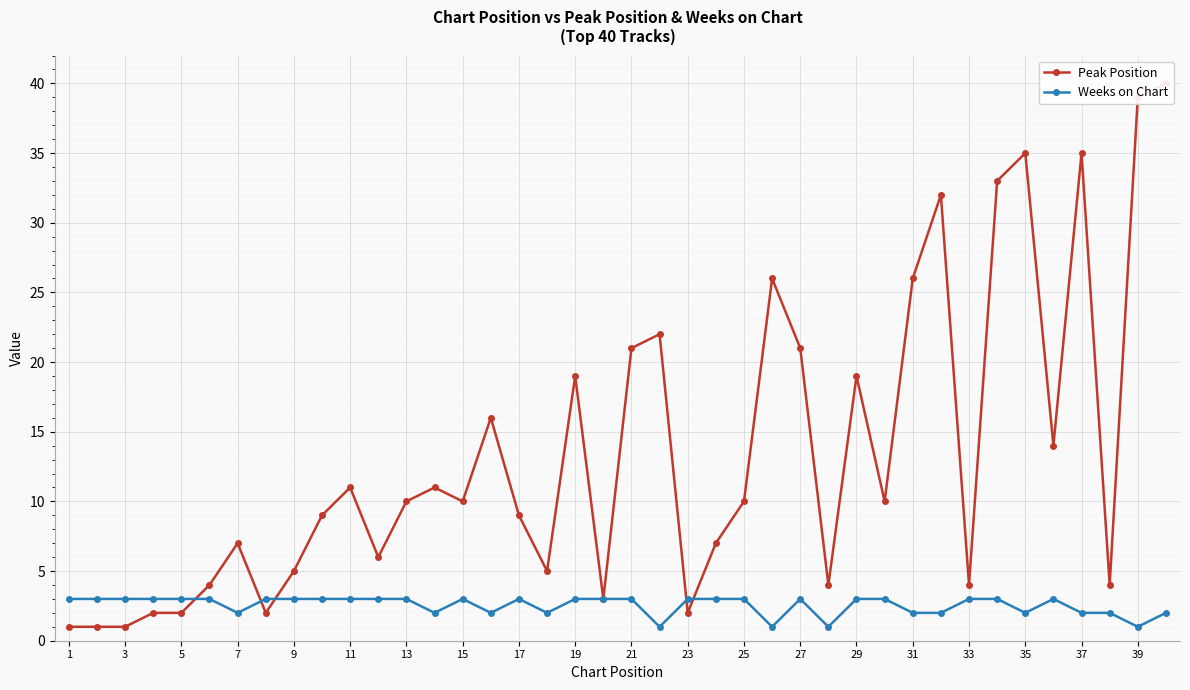

Reading left to right, list all the values displayed in this chart.

Peak Position: 1	1	1	2	2	4	7	2	5	9	11	6	10	11	10	16	9	5	19	3	21	22	2	7	10	26	21	4	19	10	26	32	4	33	35	14	35	4	39	40
Weeks on Chart: 3	3	3	3	3	3	2	3	3	3	3	3	3	2	3	2	3	2	3	3	3	1	3	3	3	1	3	1	3	3	2	2	3	3	2	3	2	2	1	2